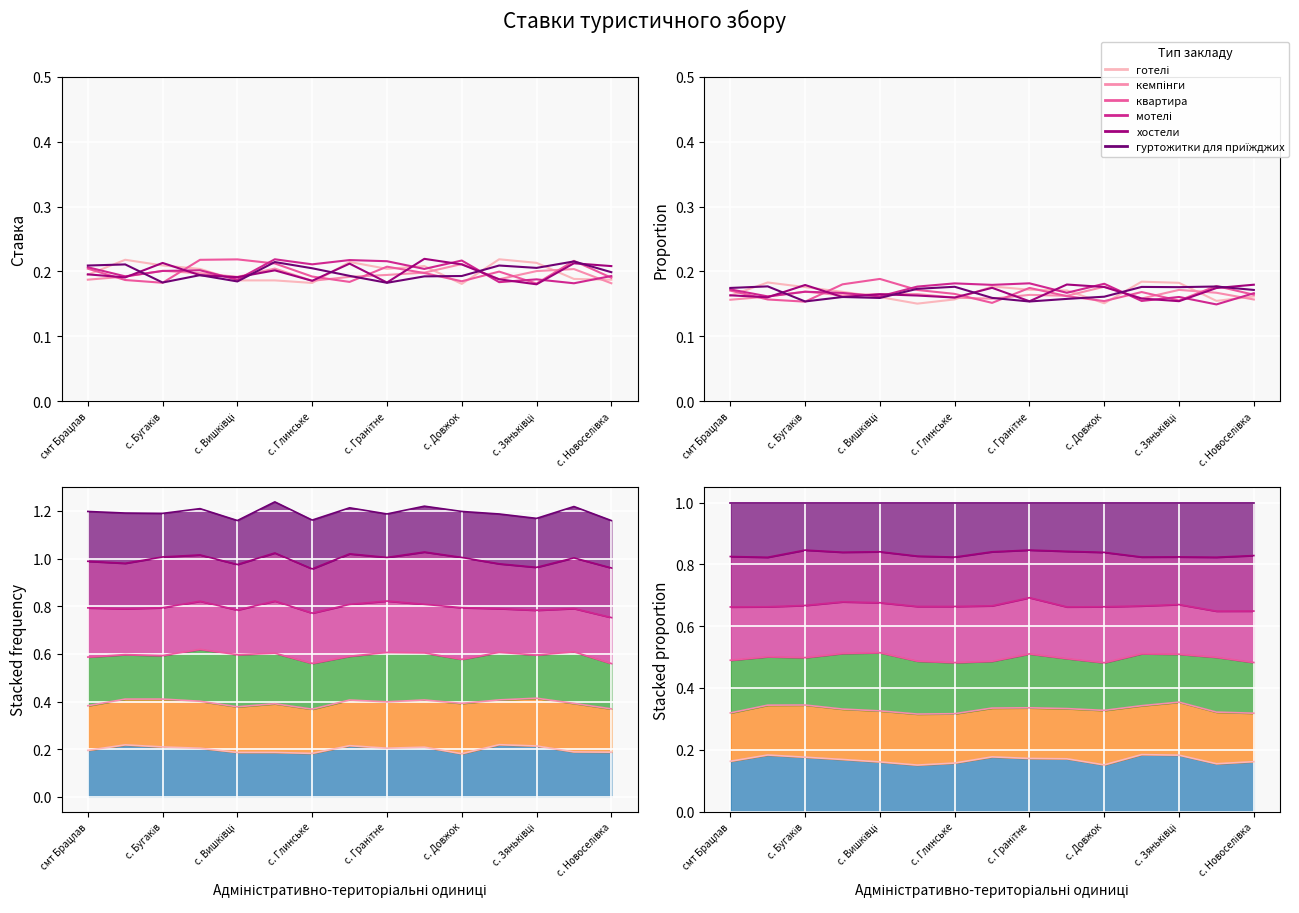

True or false: мотелі and кемпінги cross at least once.

True